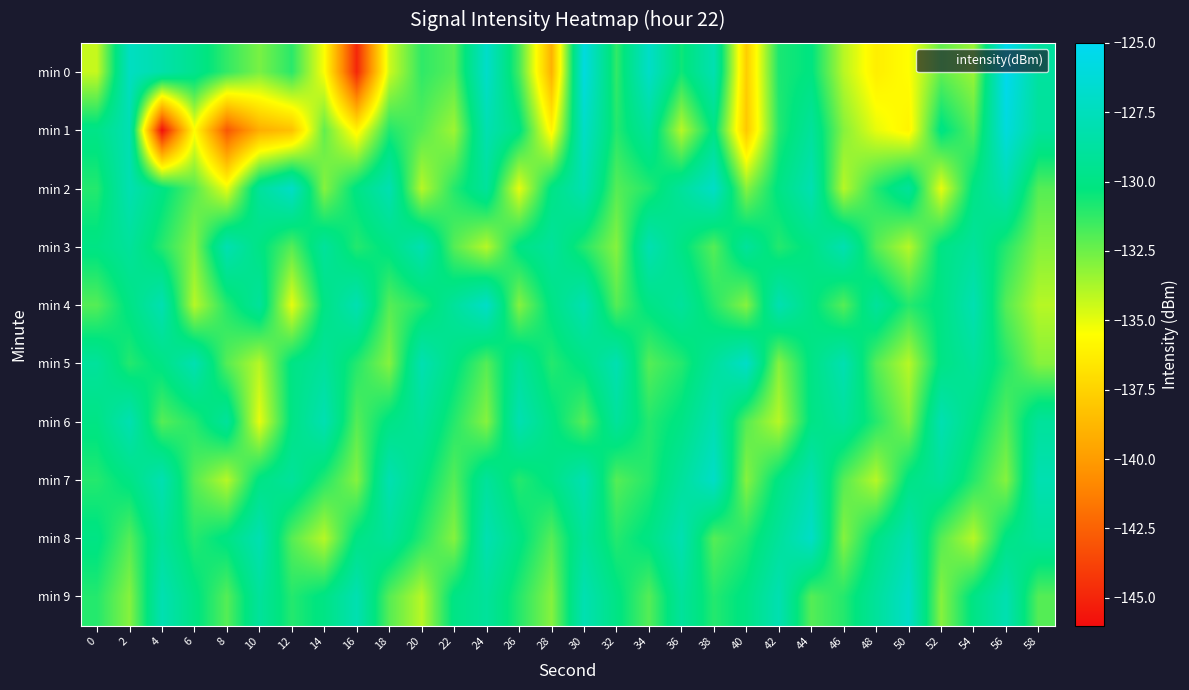

Which series has the largest range (max minus min)?

min 1